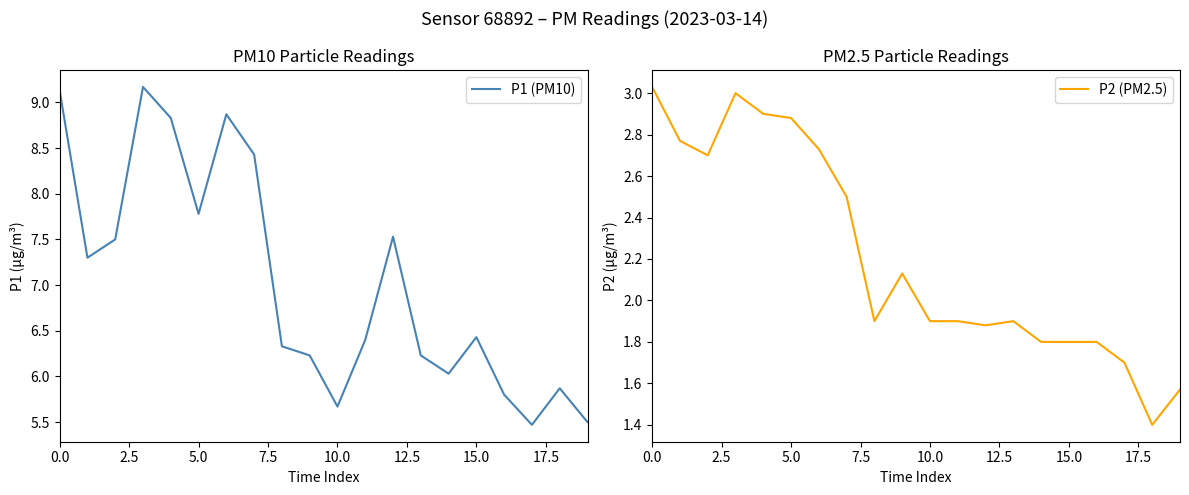

What is the minimum value for P1 (PM10)?

5.5